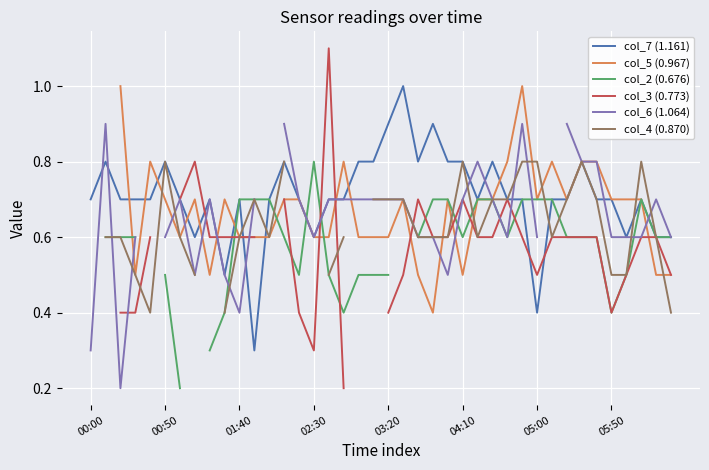

Is this an area chart (filled region under the line)?

No